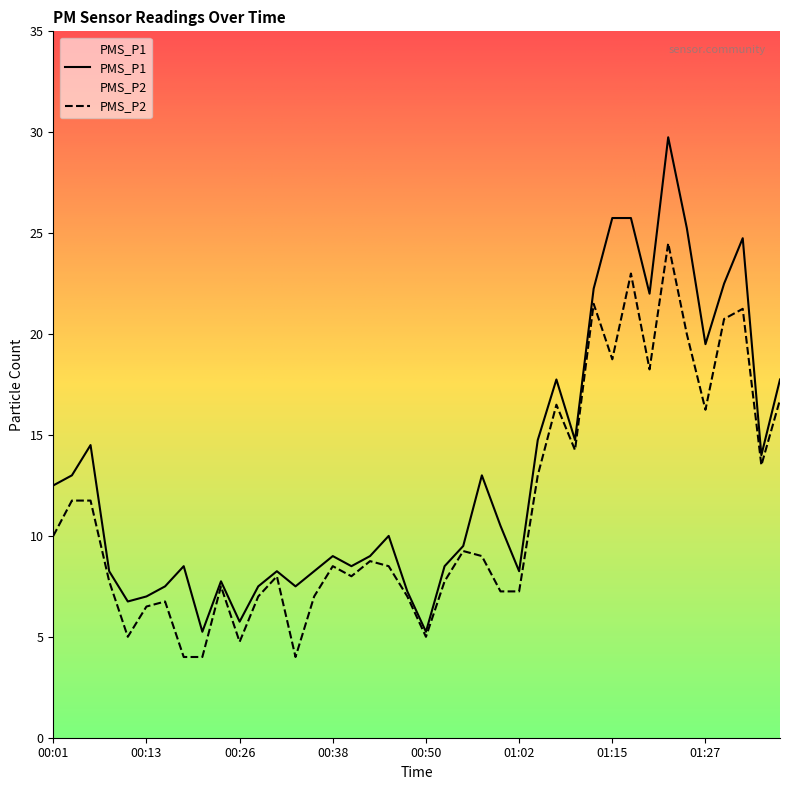

The value of PMS_P1 at 01:05 is 14.8. True or false?

True